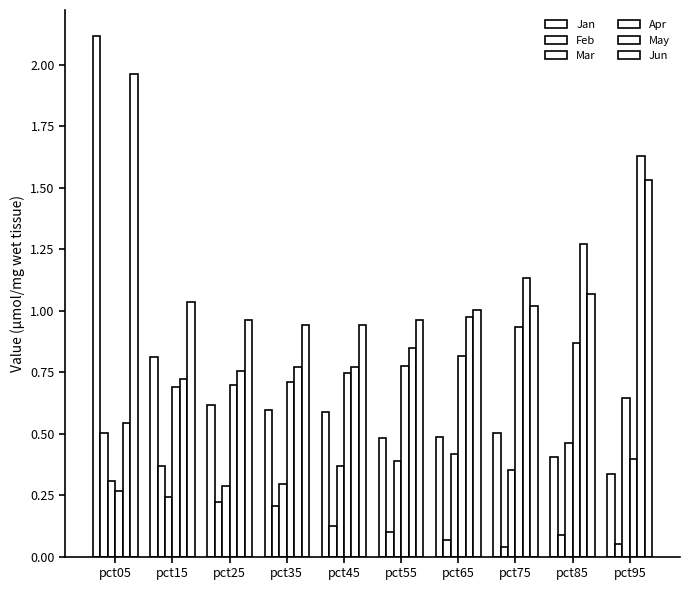

Which series has the widest spread of values?

Jan